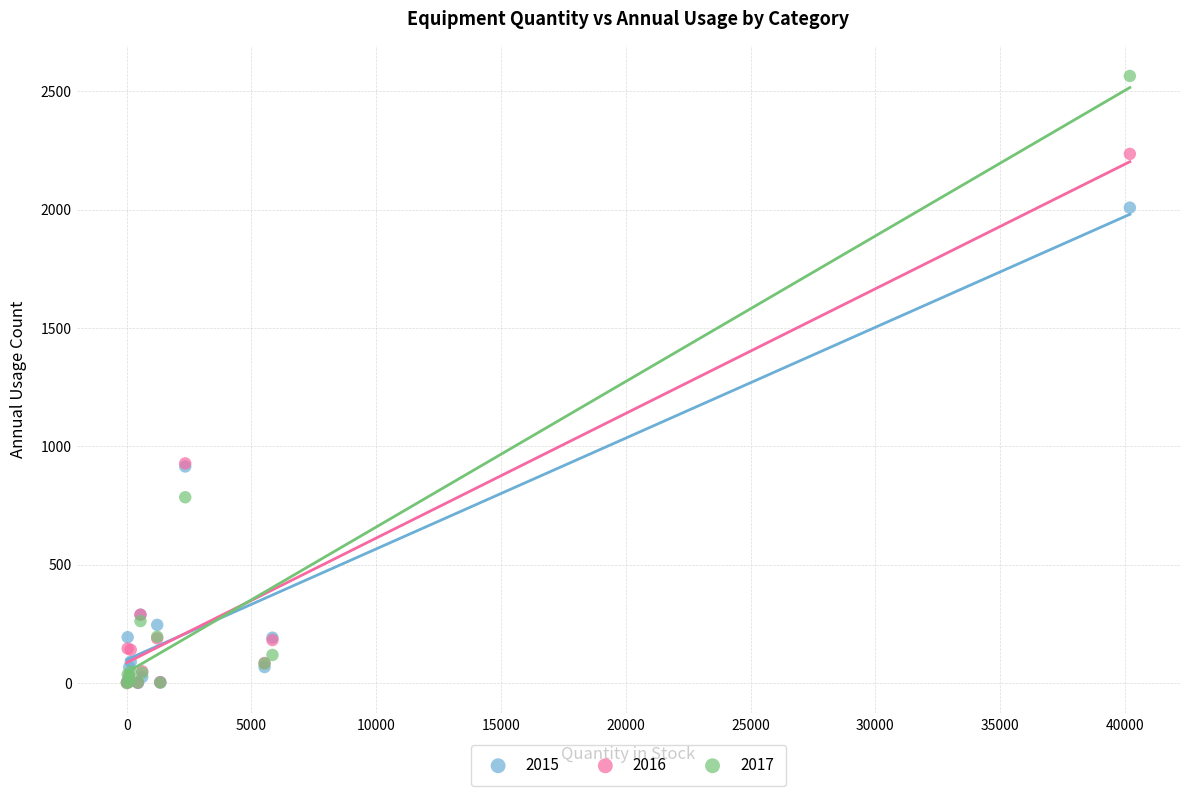

What are all the series names shown in the legend?

2015, 2016, 2017